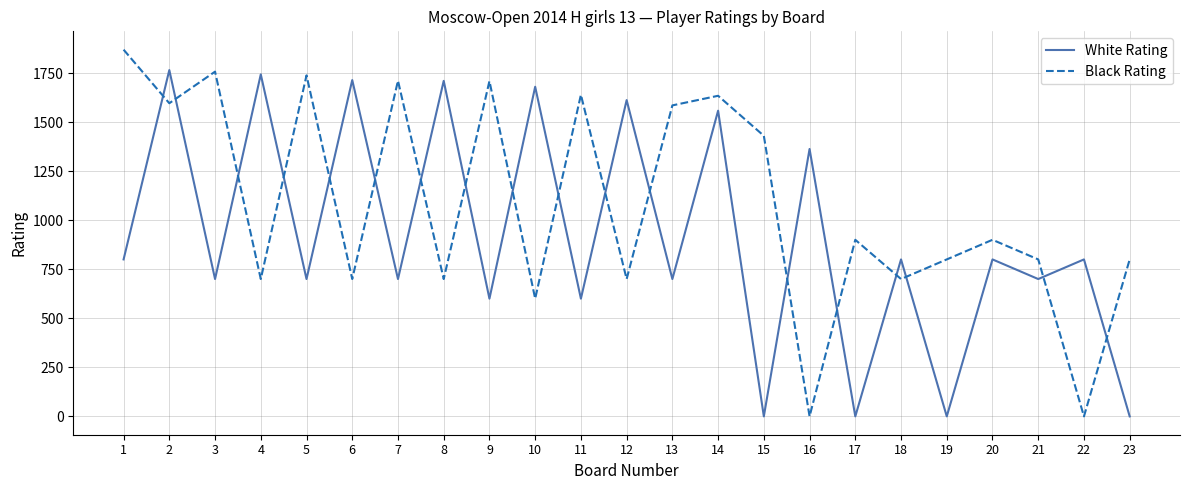

Is the value of White Rating at 19 greater than the value of Black Rating at 12?

No